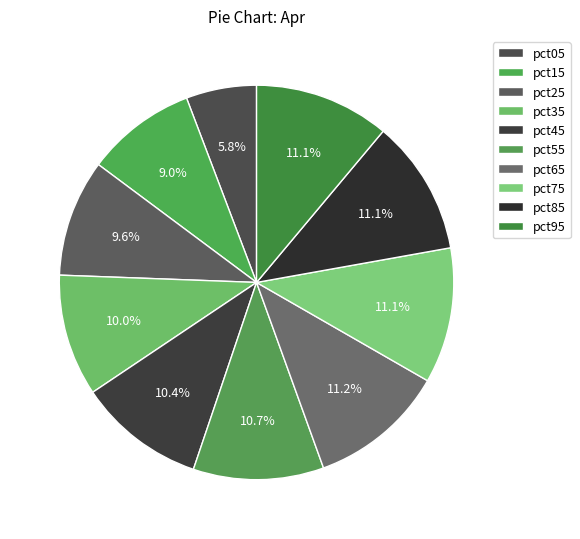

Is pct15 the majority of the pie?

No